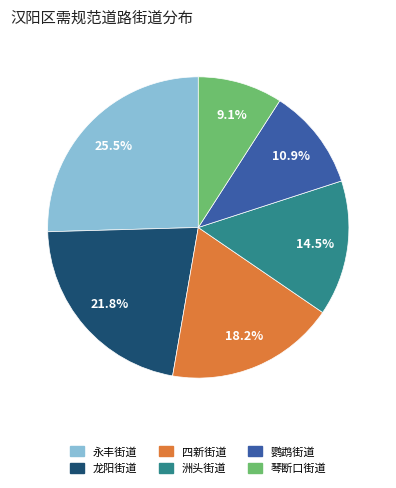

Is it true that 龙阳街道 is 30% of the pie?

False